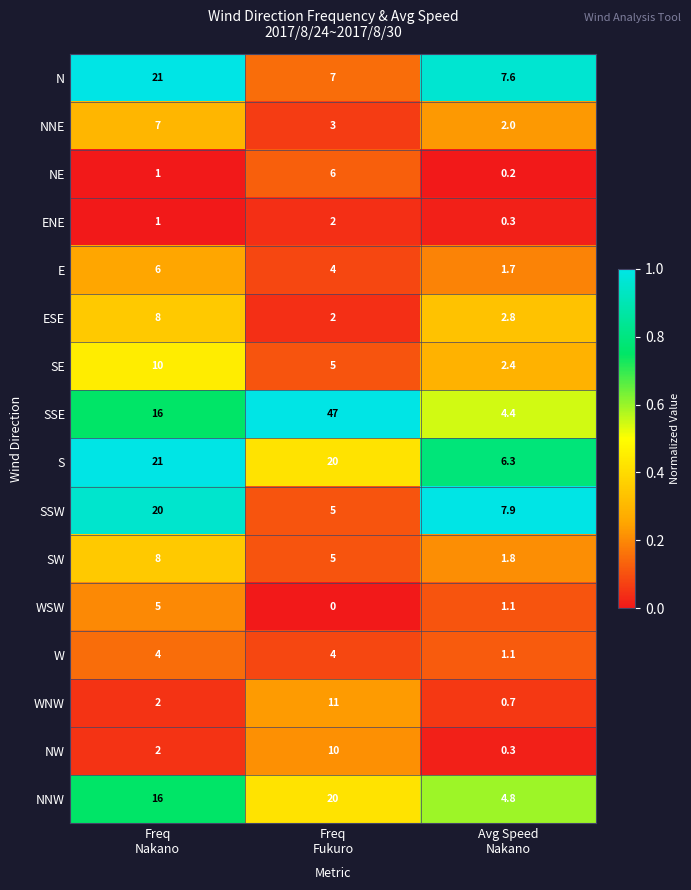

Count the WSW values in the range 0 to 5.

3